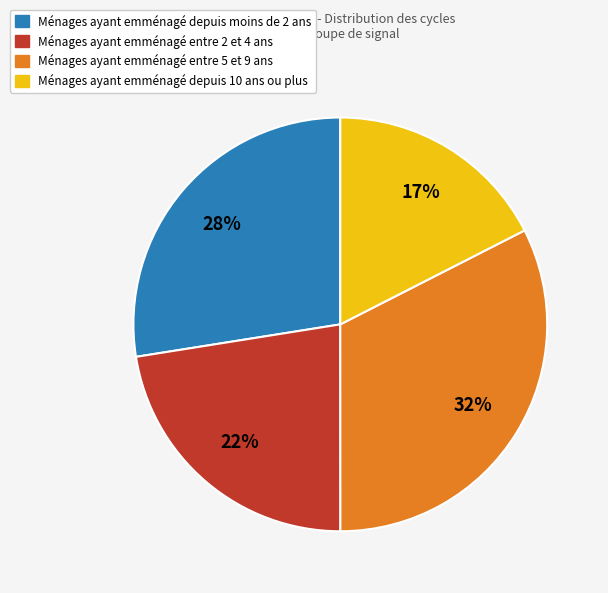

To the nearest percent, what is the difference between the largest and smallest slice percentages?

15%